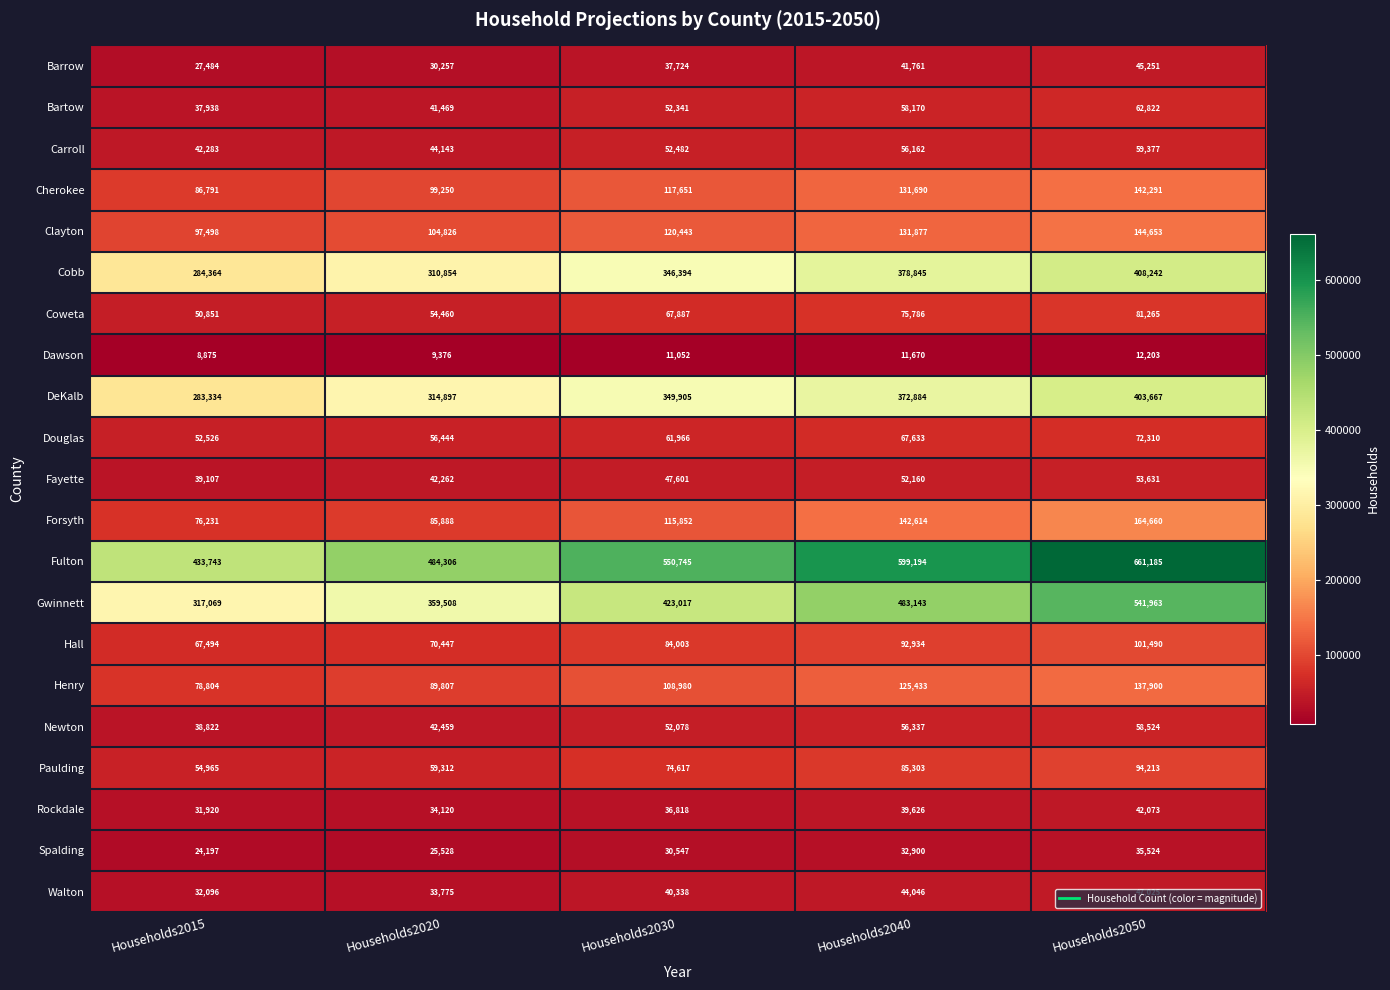

List the labels in order of Douglas value, largest first.

Households2050, Households2040, Households2030, Households2020, Households2015